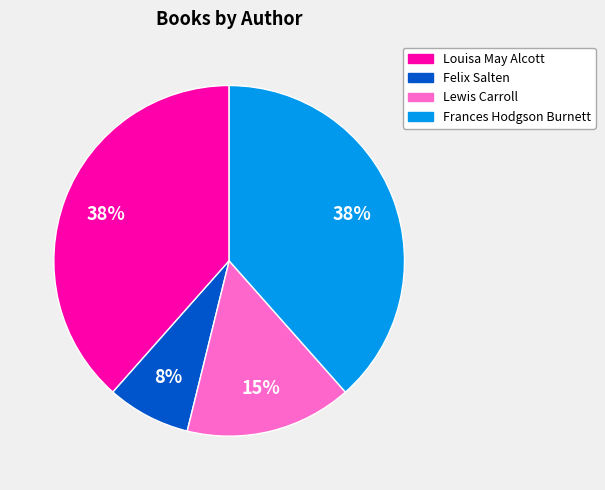

Is it true that Louisa May Alcott is 38% of the pie?

True